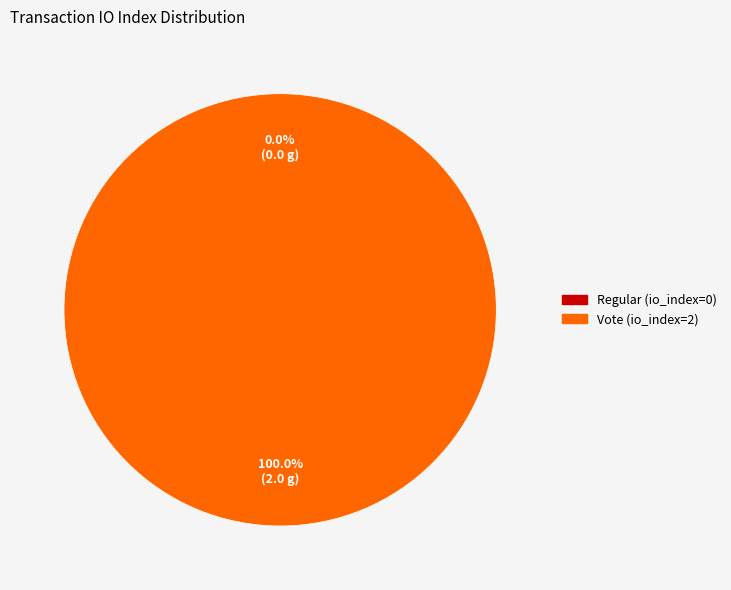

The Regular (io_index=0) slice represents 0% of the pie. True or false?

True